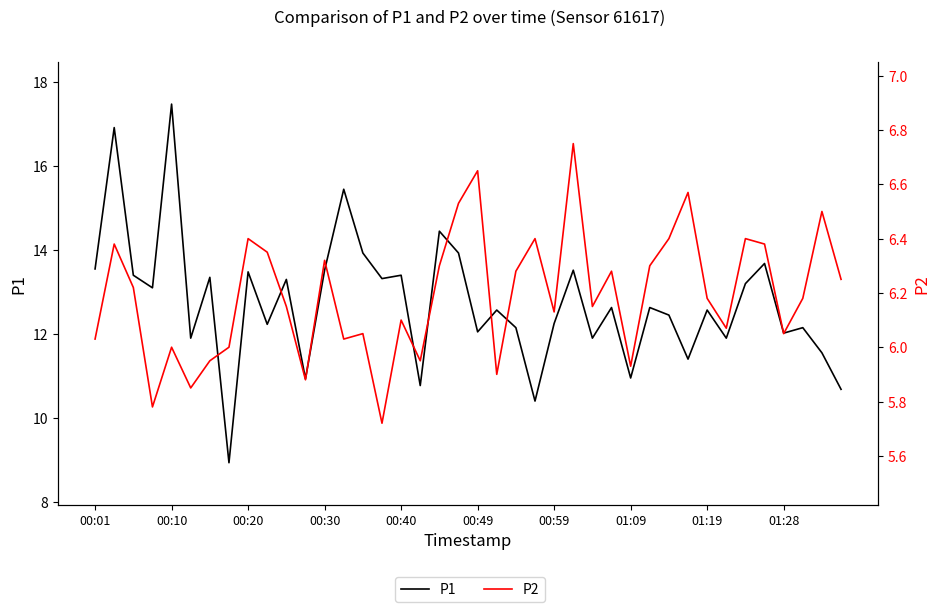

Which series has the widest spread of values?

P1